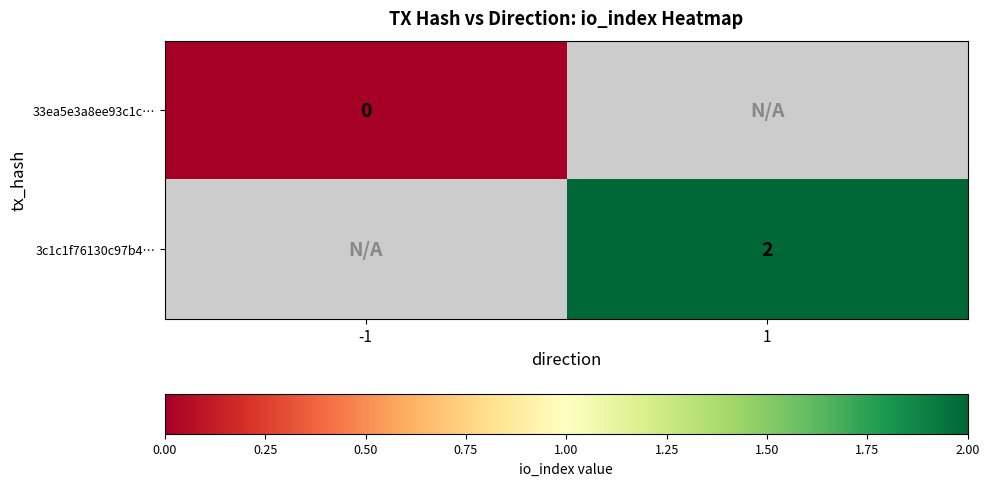

At which category does the chart reach its minimum across all series?

-1